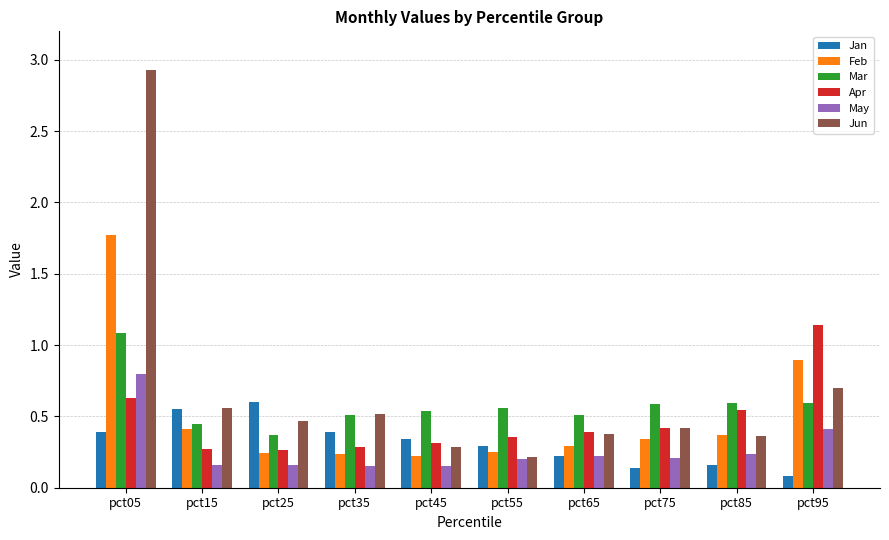

Count the number of categories in the chart.

10